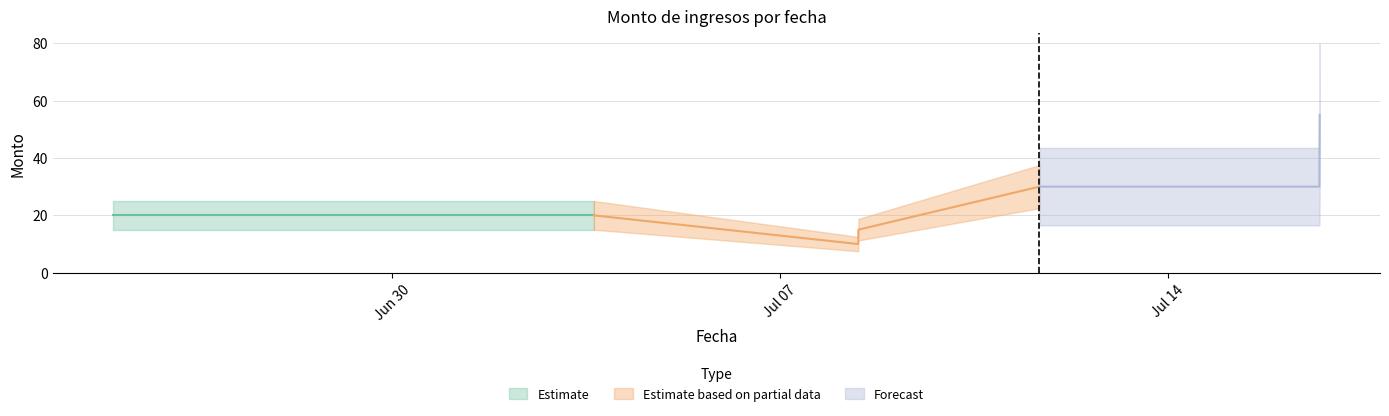

Rank the categories by value from highest to lowest.

2025-07-16 17:51:00, 2025-07-11 16:25:21, 2025-07-16 17:43:25, 2025-06-24 23:01:54, 2025-06-24 23:43:06, 2025-06-24 23:43:30, 2025-07-03 15:11:34, 2025-07-08 09:56:12, 2025-07-08 09:52:59